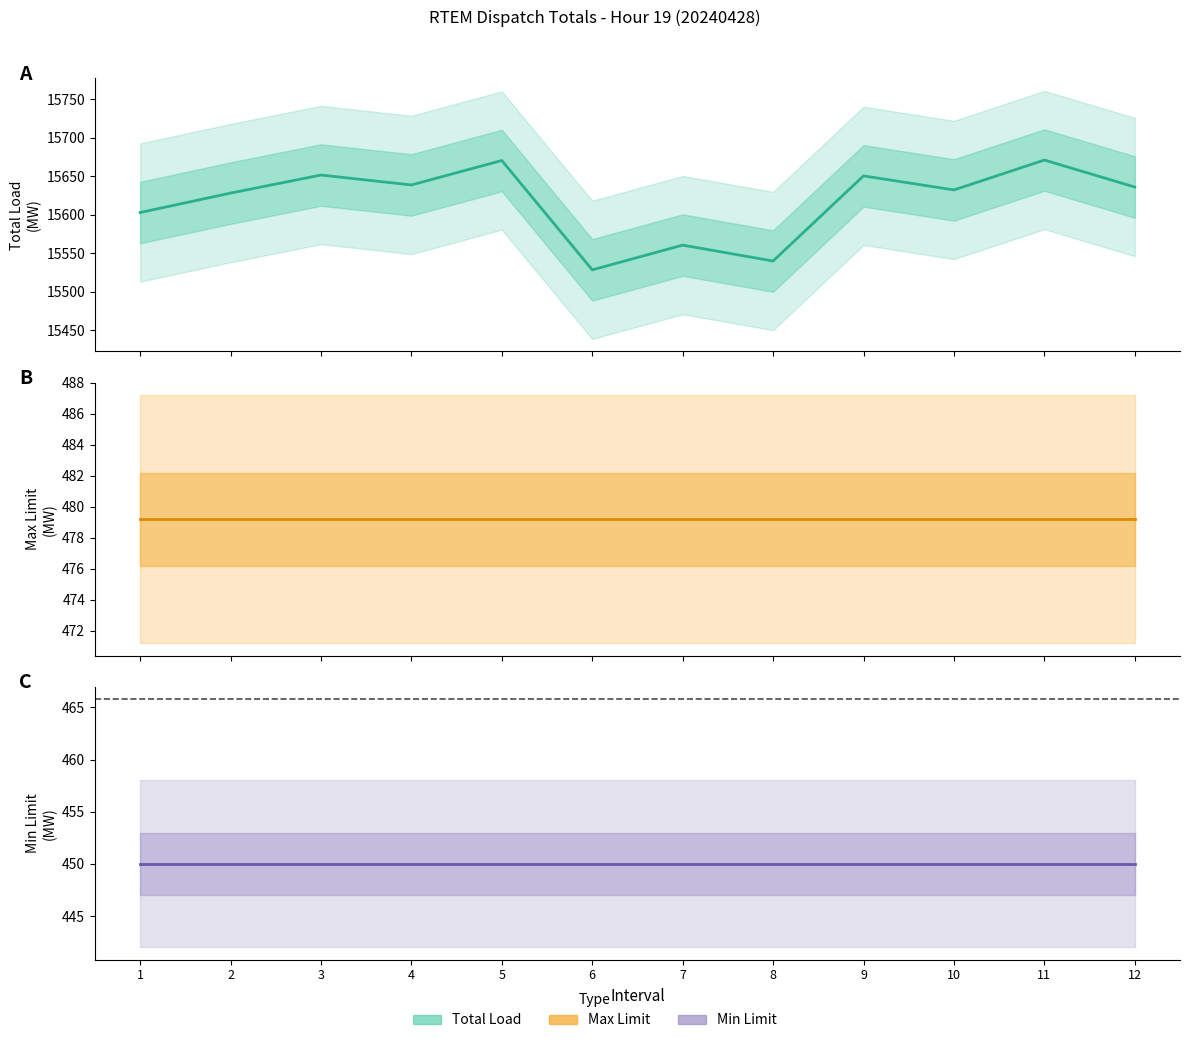

Is this an area chart (filled region under the line)?

No